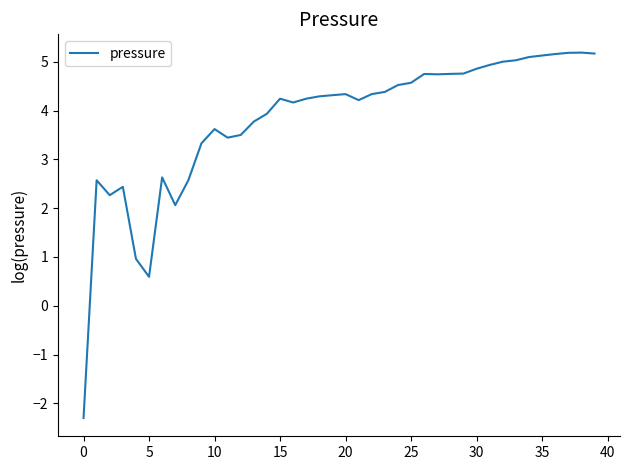

What is the average value?

3.8